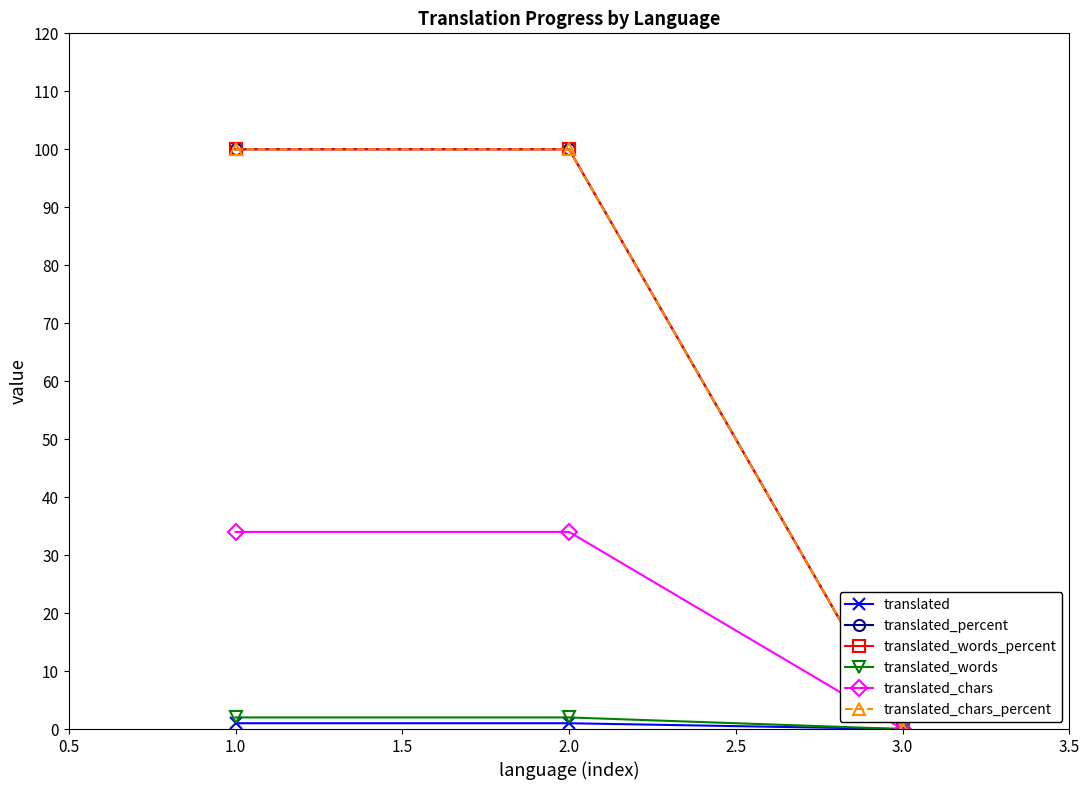

Does the chart have visible grid lines?

No